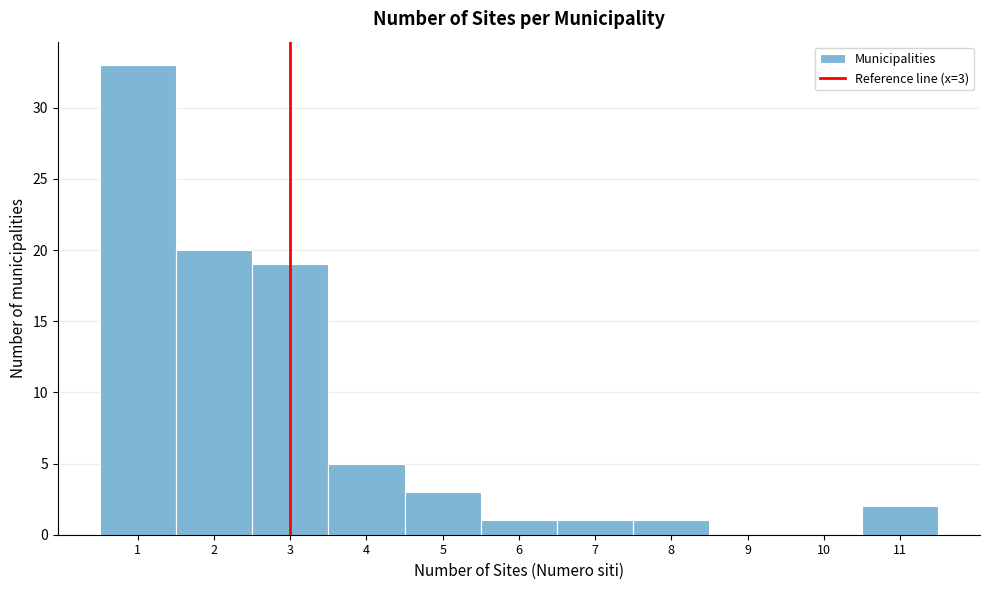

Over which range of the x-axis is the bar tallest?

0.5 to 1.5